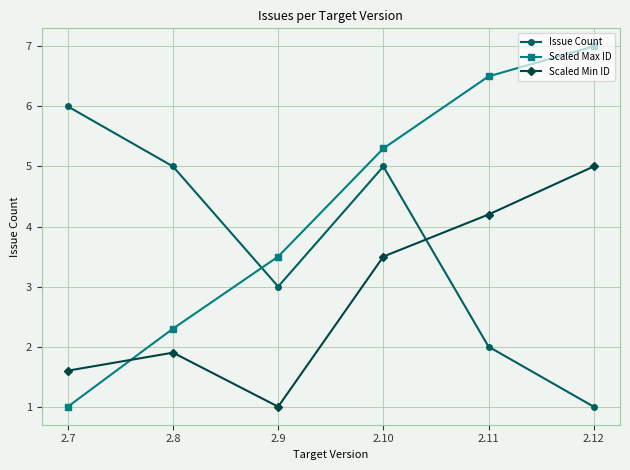

What are all the series names shown in the legend?

Issue Count, Scaled Max ID, Scaled Min ID